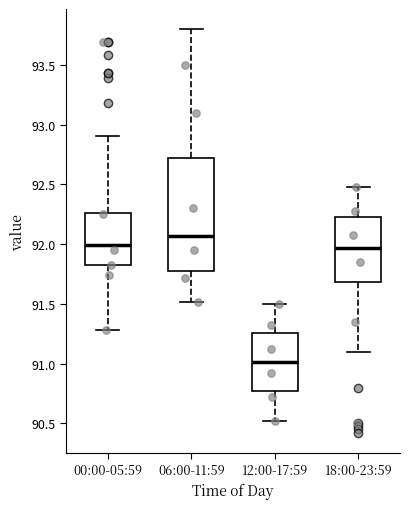

Which box has the lowest median line?

12:00-17:59